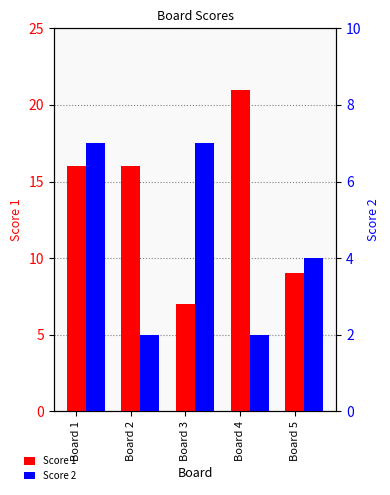

Is the value of Score 2 at Board 4 greater than the value of Score 1 at Board 2?

No